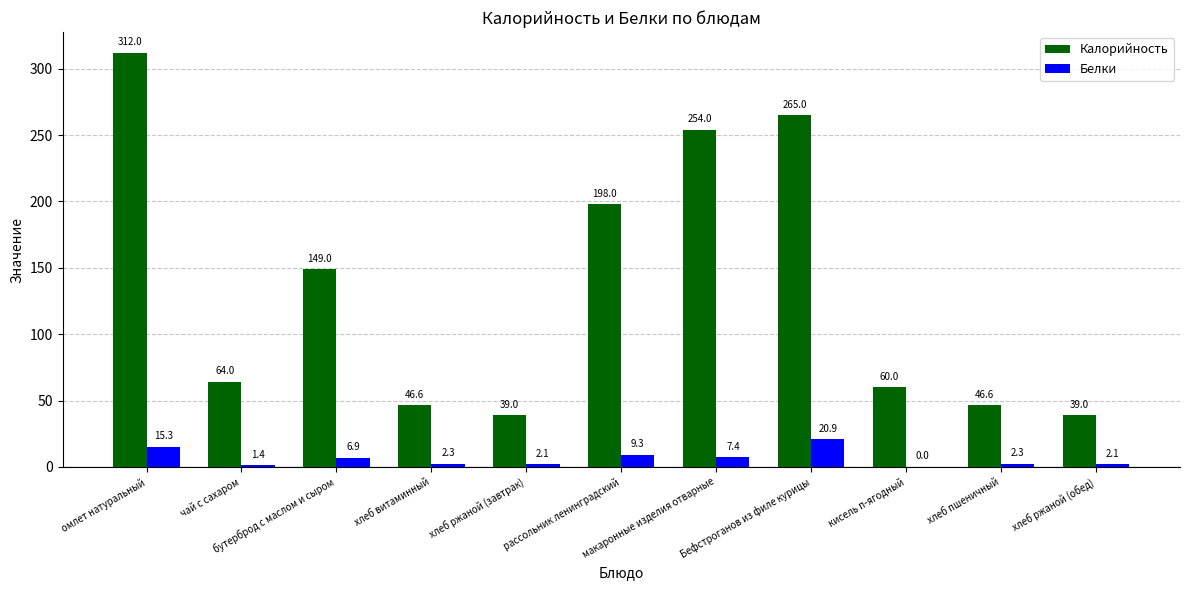

What is the maximum value shown in the chart?

312.0